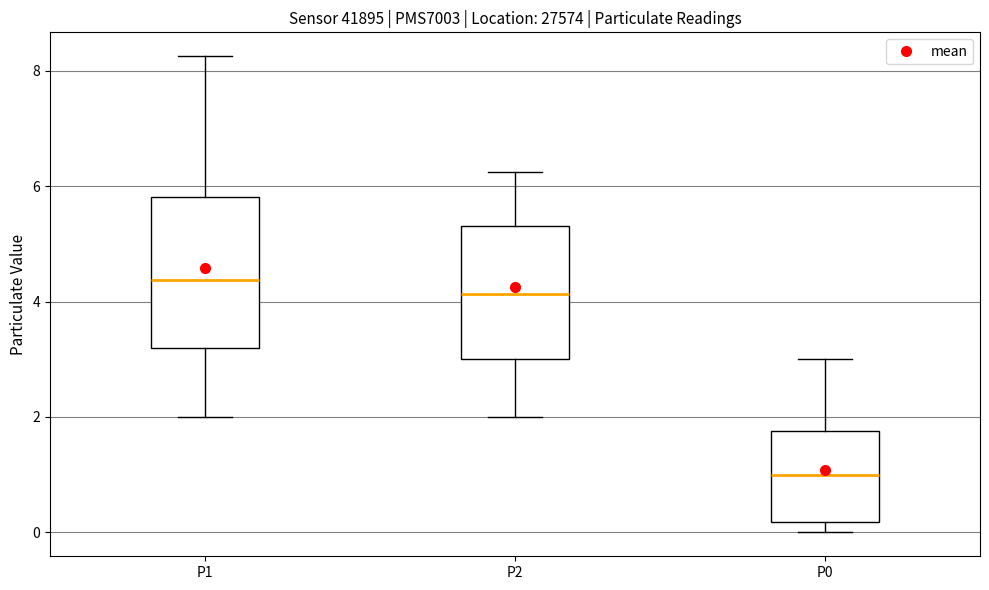

Reading left to right, transcribe this box plot: for each box, give where its median line is, the range the box spans, and where its two whiskers end, as read against the y-axis. The values are not printed on the chart, so give them approximately, as read against the axis.

P1: median 4.4, box 3.2 to 5.8, whiskers 2.0 to 8.2
P2: median 4.2, box 3.0 to 5.4, whiskers 2.0 to 6.2
P0: median 1.0, box 0.2 to 1.8, whiskers 0.0 to 3.0